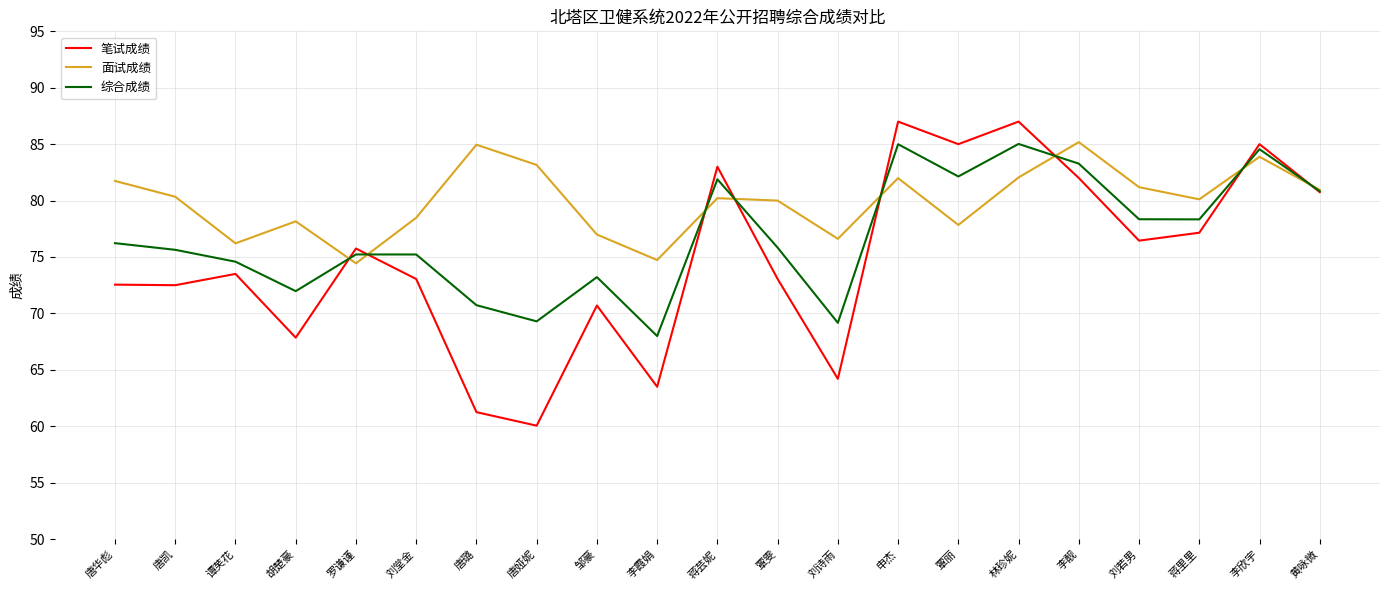

How many interior local valleys does the 面试成绩 series have?

6